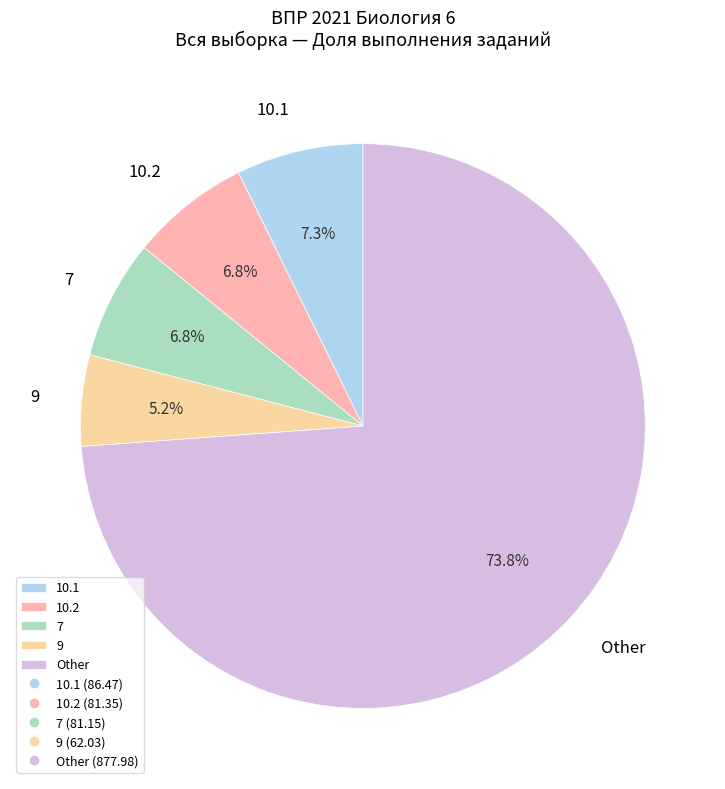

How many segments does this pie chart have?

5